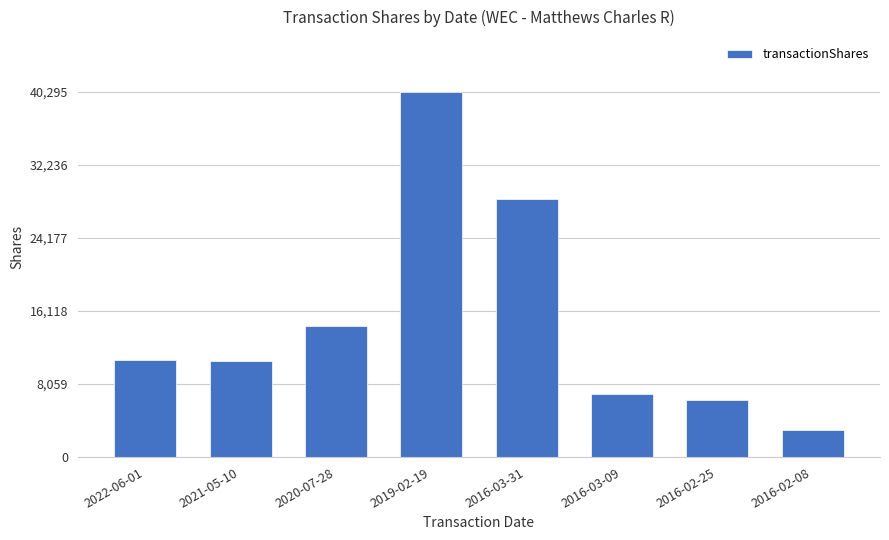

What is the greatest value displayed?

40295